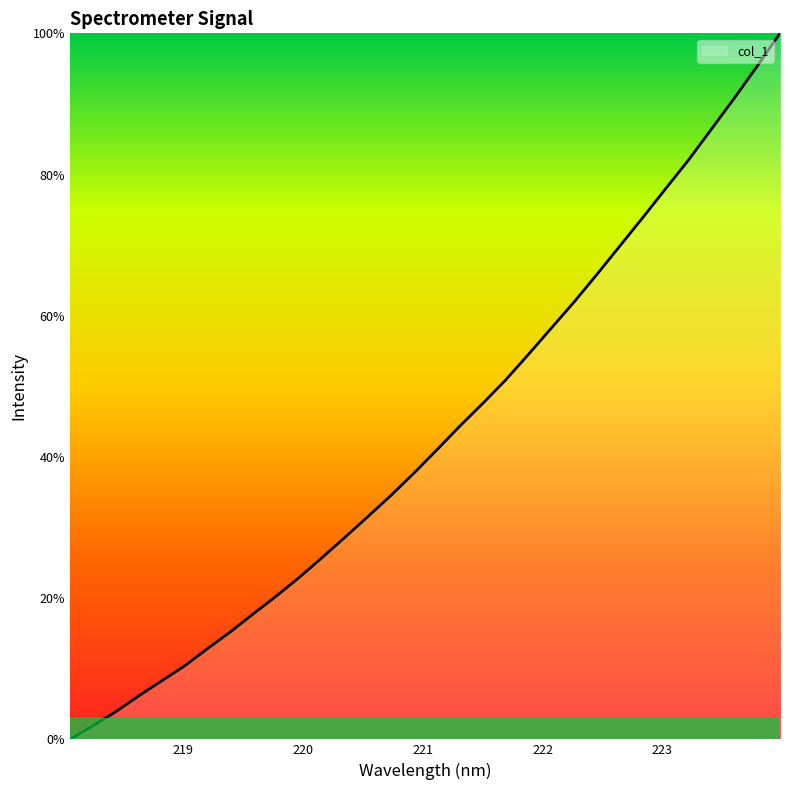

True or false: the data has more than 2 interior local peaks.

False